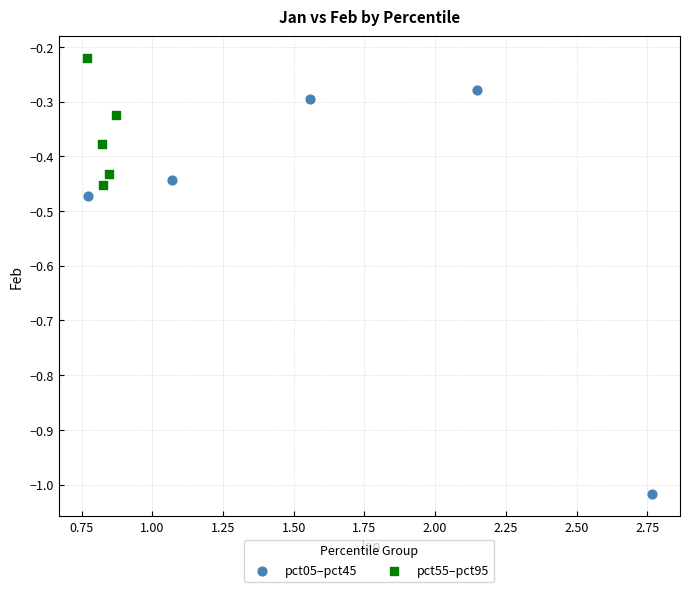

Which series reaches the minimum Y coordinate?

pct05–pct45